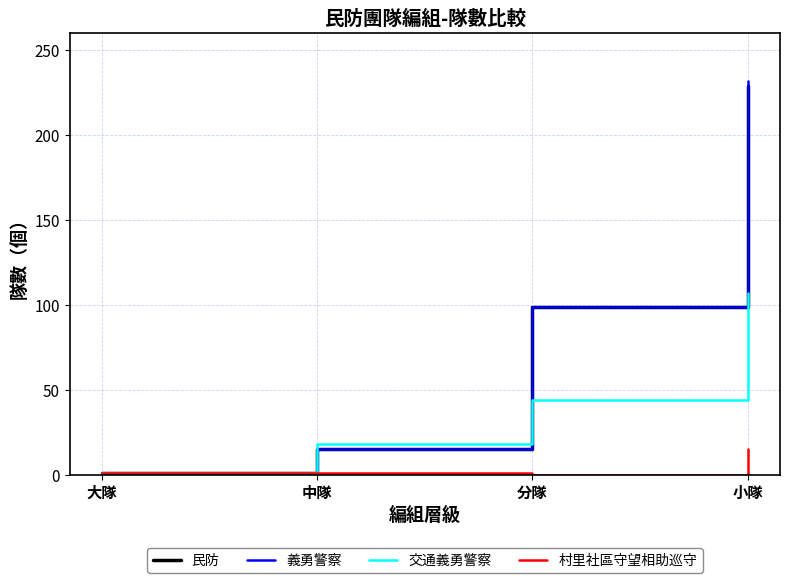

Which series has the widest spread of values?

義勇警察